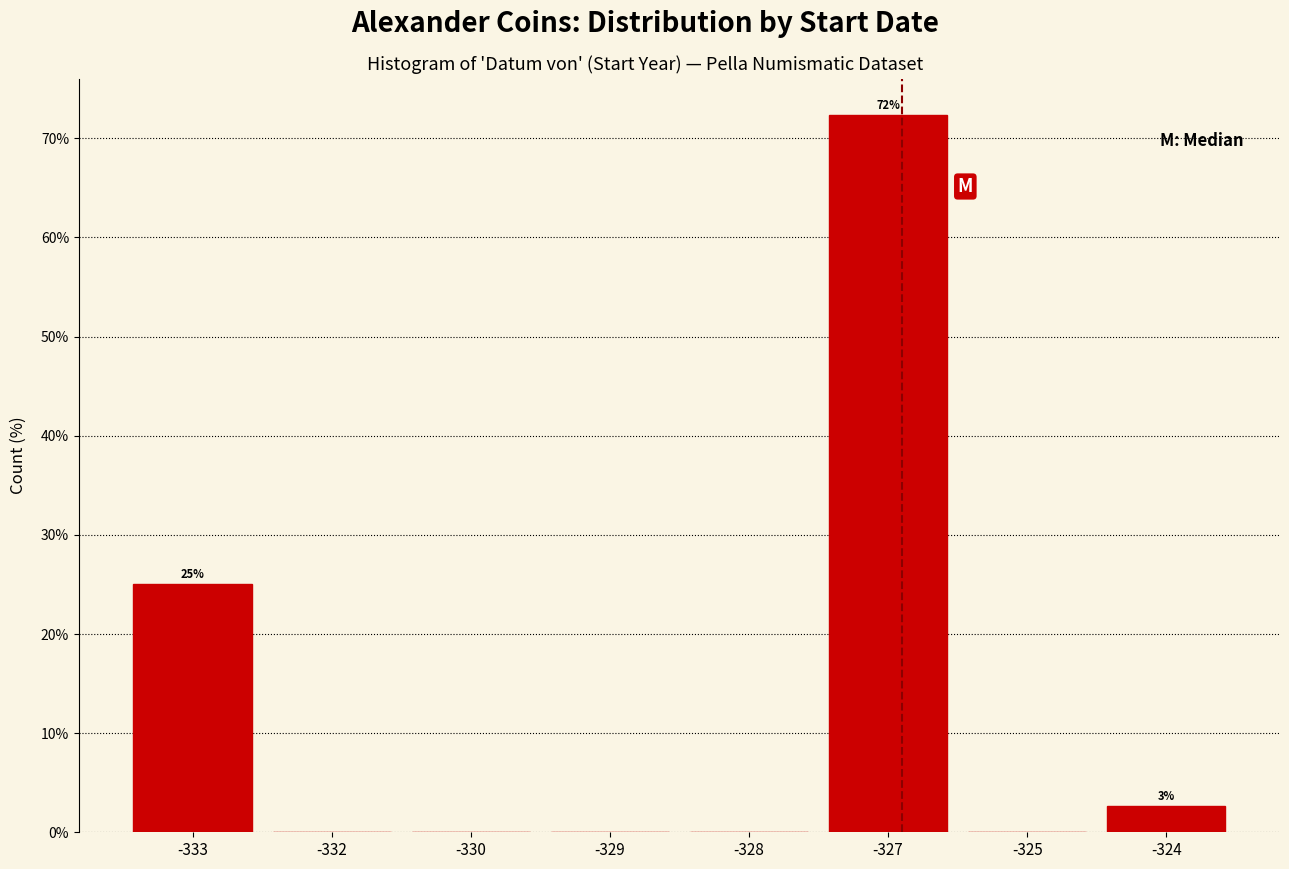

Reading left to right, list all the values displayed in this chart.

-333=25.0	-332=0.0	-330=0.0	-329=0.0	-328=0.0	-327=72.4	-325=0.0	-324=2.6